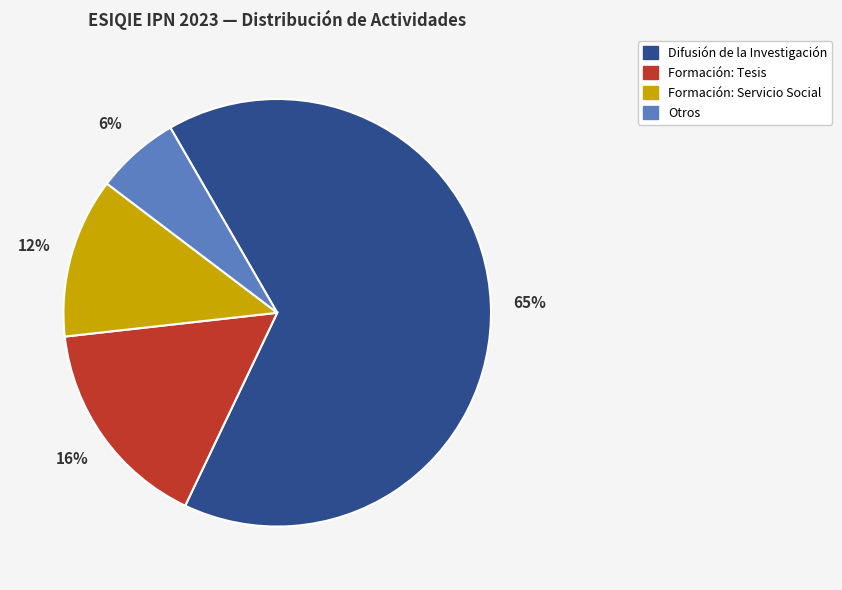

Which category has the biggest portion of the pie?

Difusión de la Investigación